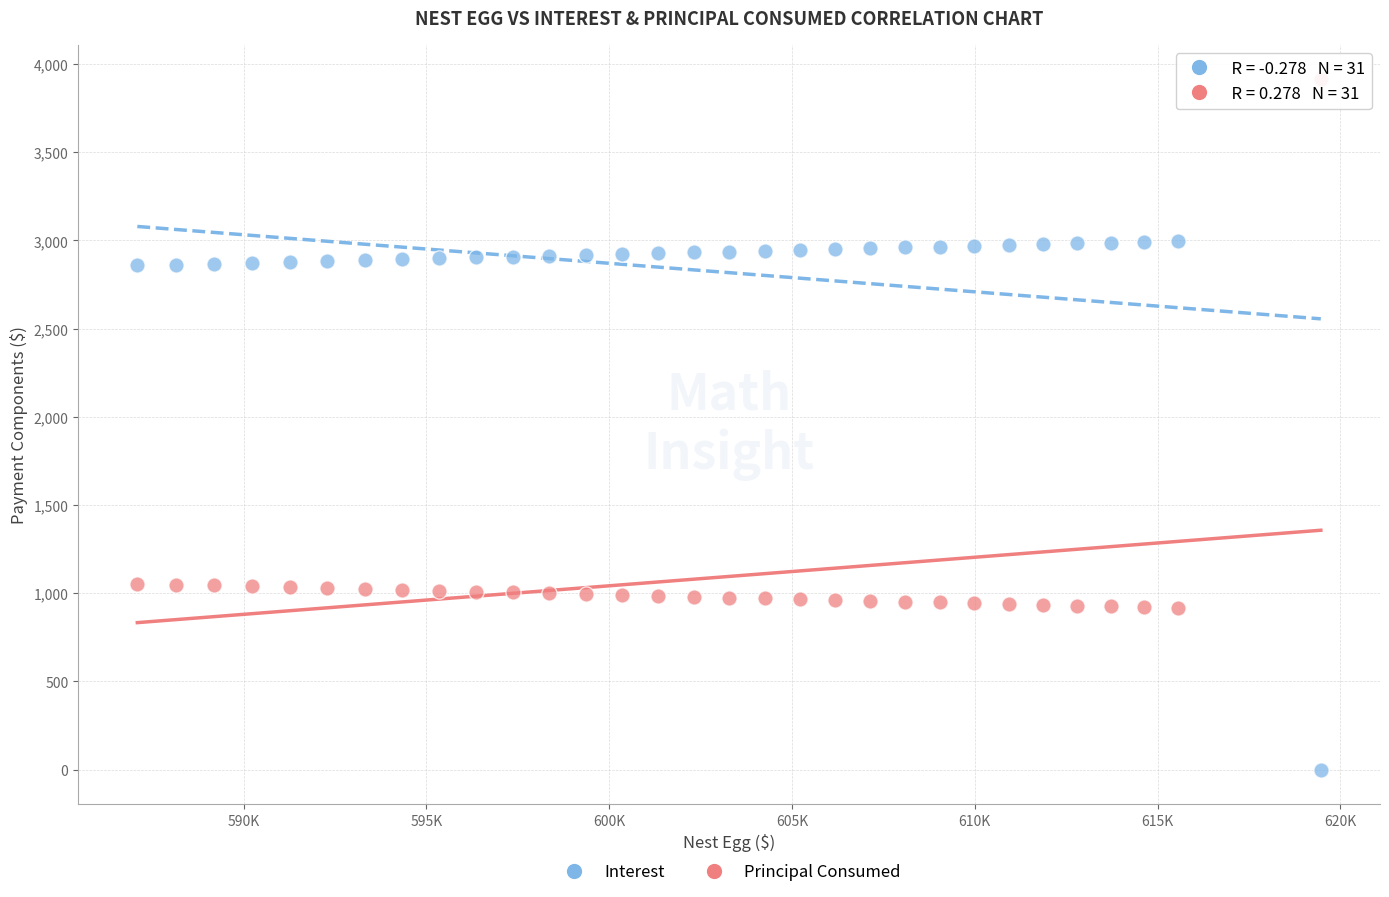

Which series reaches the maximum Y coordinate?

Principal Consumed